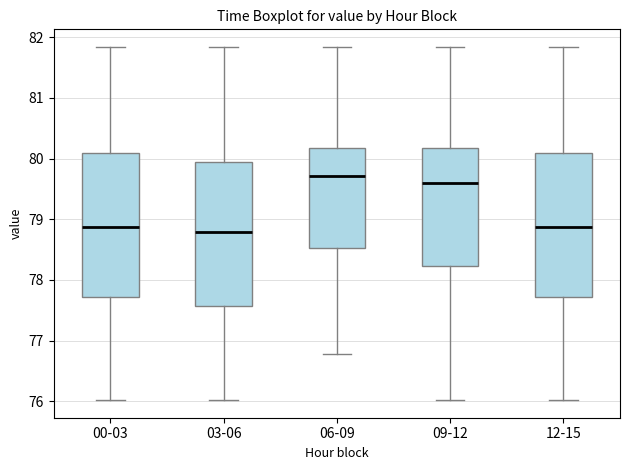

Which box has the highest median line?

06-09